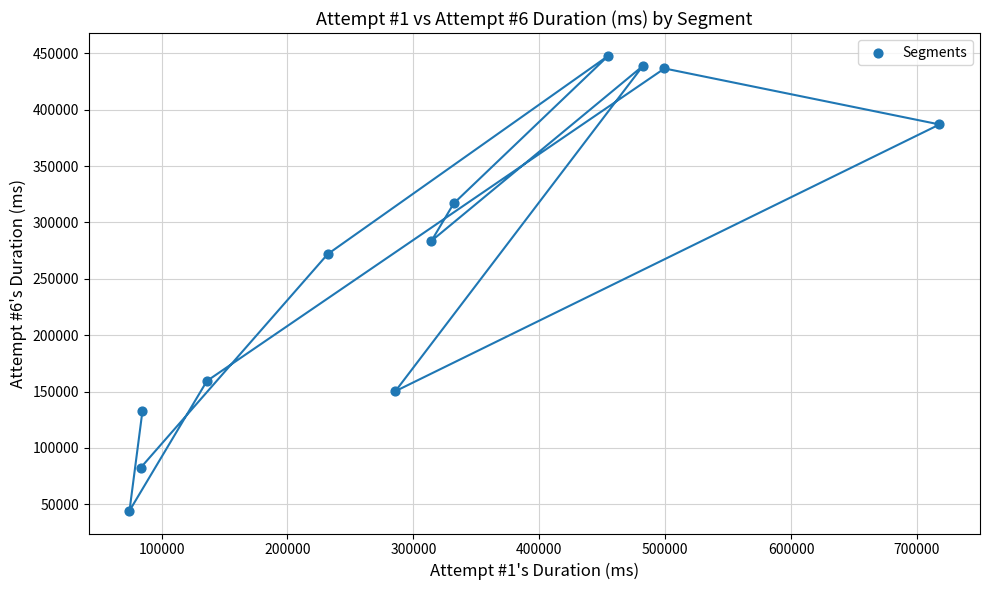

What Y value in the scatter plot is closest to 246021?

271869